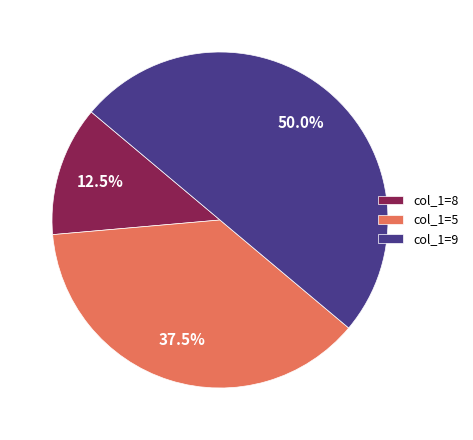

Approximately how many times larger is the value at col_1=9 compared to col_1=5?

1.3